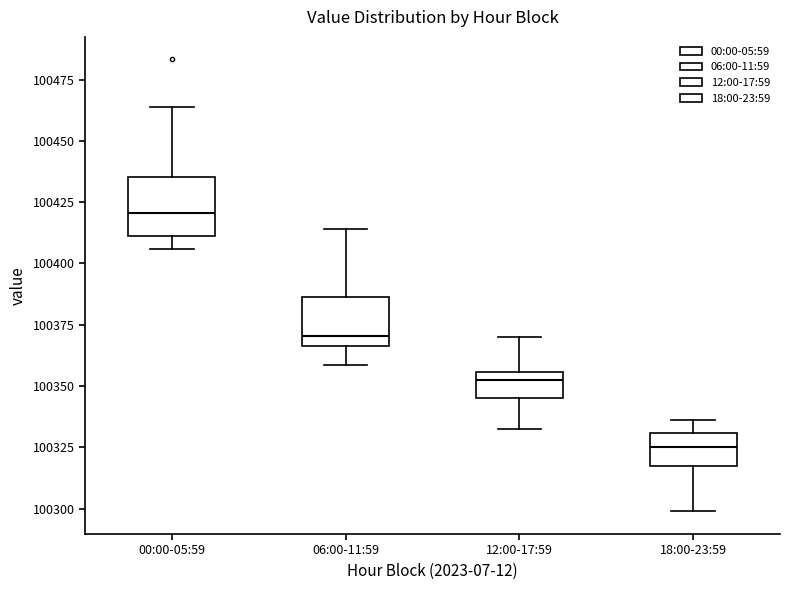

Reading left to right, transcribe this box plot: for each box, give where its median line is, the range the box spans, and where its two whiskers end, as read against the y-axis. The values are not printed on the chart, so give them approximately, as read against the axis.

00:00-05:59: median 100420, box 100410 to 100435, whiskers 100405 to 100465
06:00-11:59: median 100370, box 100365 to 100385, whiskers 100360 to 100415
12:00-17:59: median 100350, box 100345 to 100355, whiskers 100330 to 100370
18:00-23:59: median 100325, box 100315 to 100330, whiskers 100300 to 100335